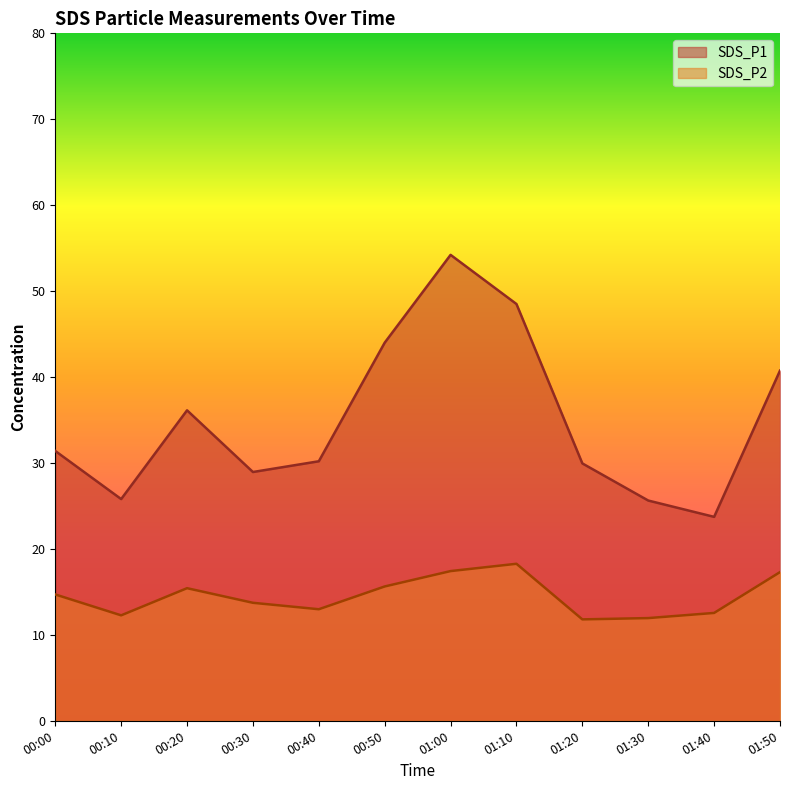

At which category does SDS_P1 reach its first local peak?

00:20